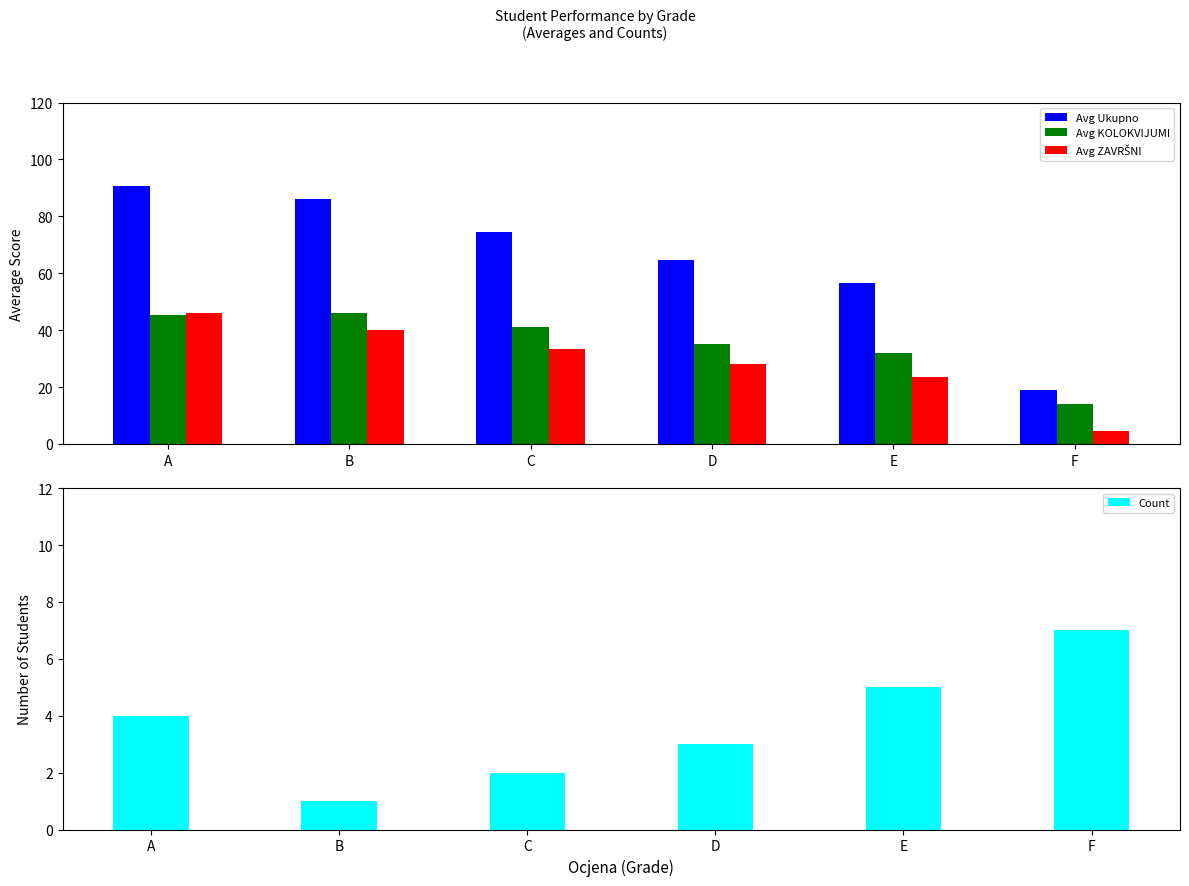

Which category has the highest value in the Avg Ukupno series?

A